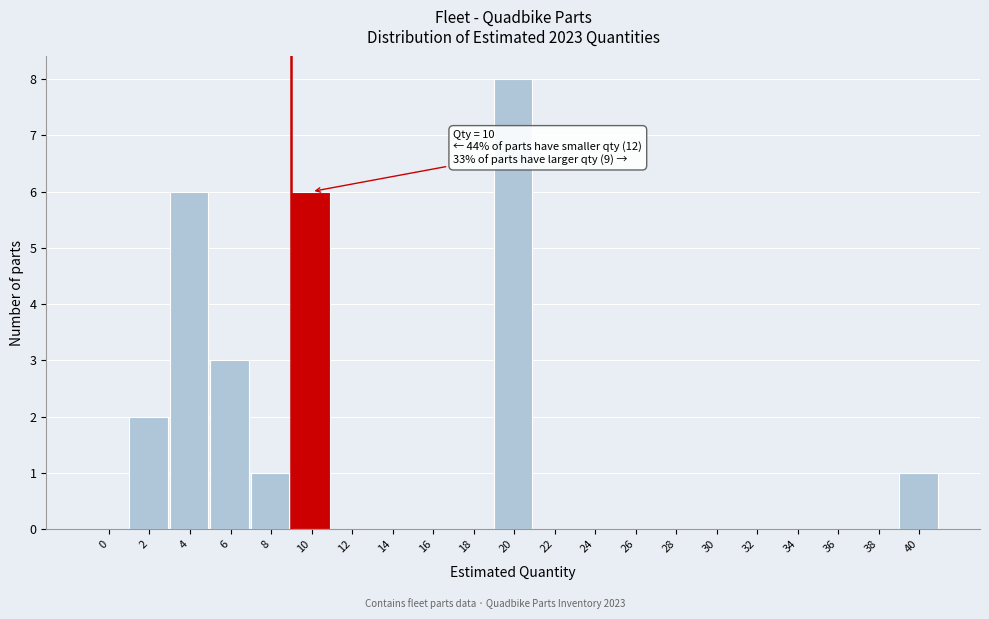

Reading left to right, list all the values displayed in this chart.

0=0	2=2	4=6	6=3	8=1	10=6	12=0	14=0	16=0	18=0	20=8	22=0	24=0	26=0	28=0	30=0	32=0	34=0	36=0	38=0	40=1